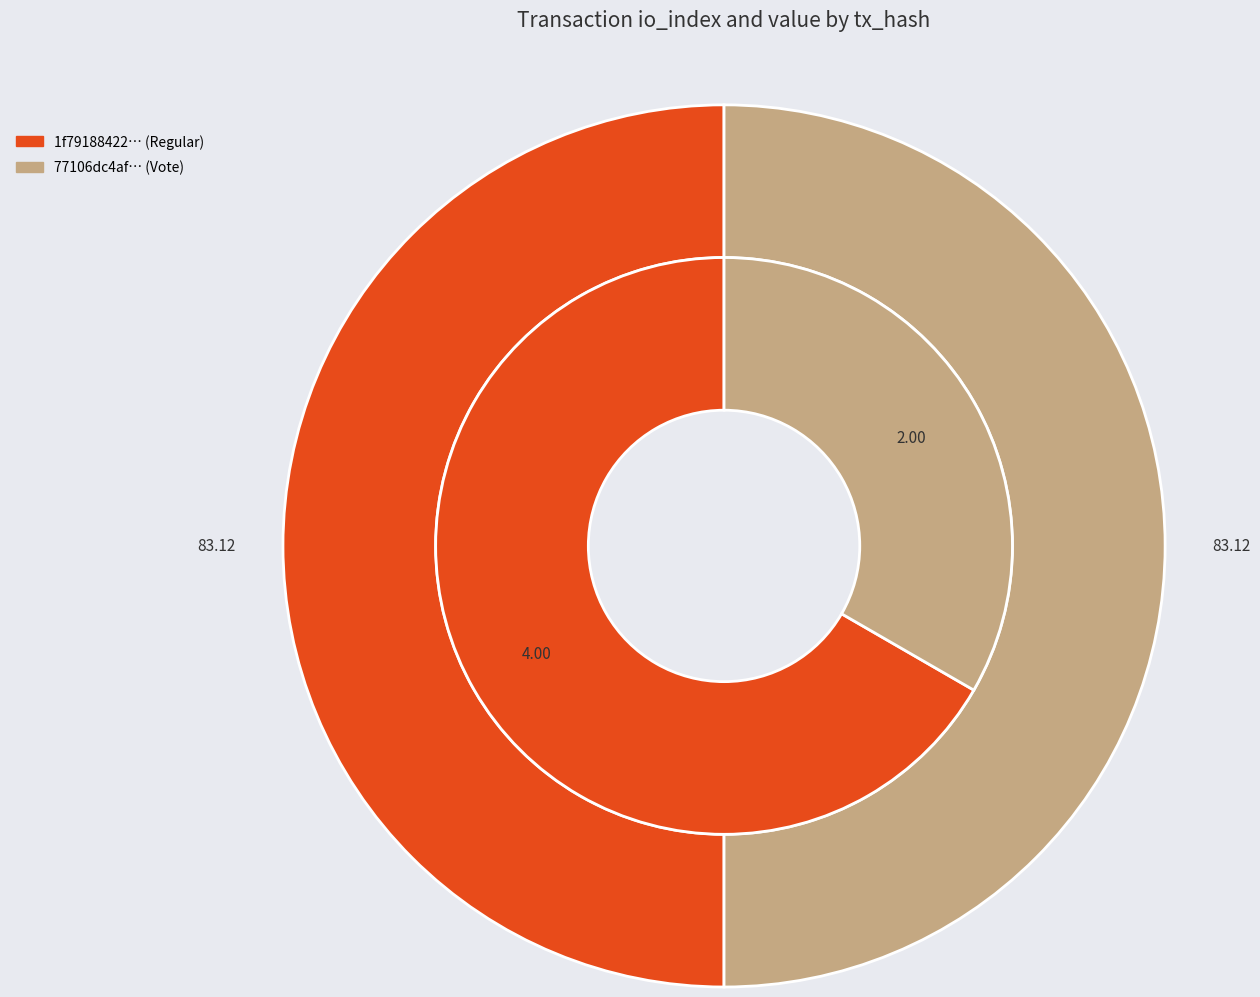

What percentage is the values_value slice, to the nearest percent?

50%